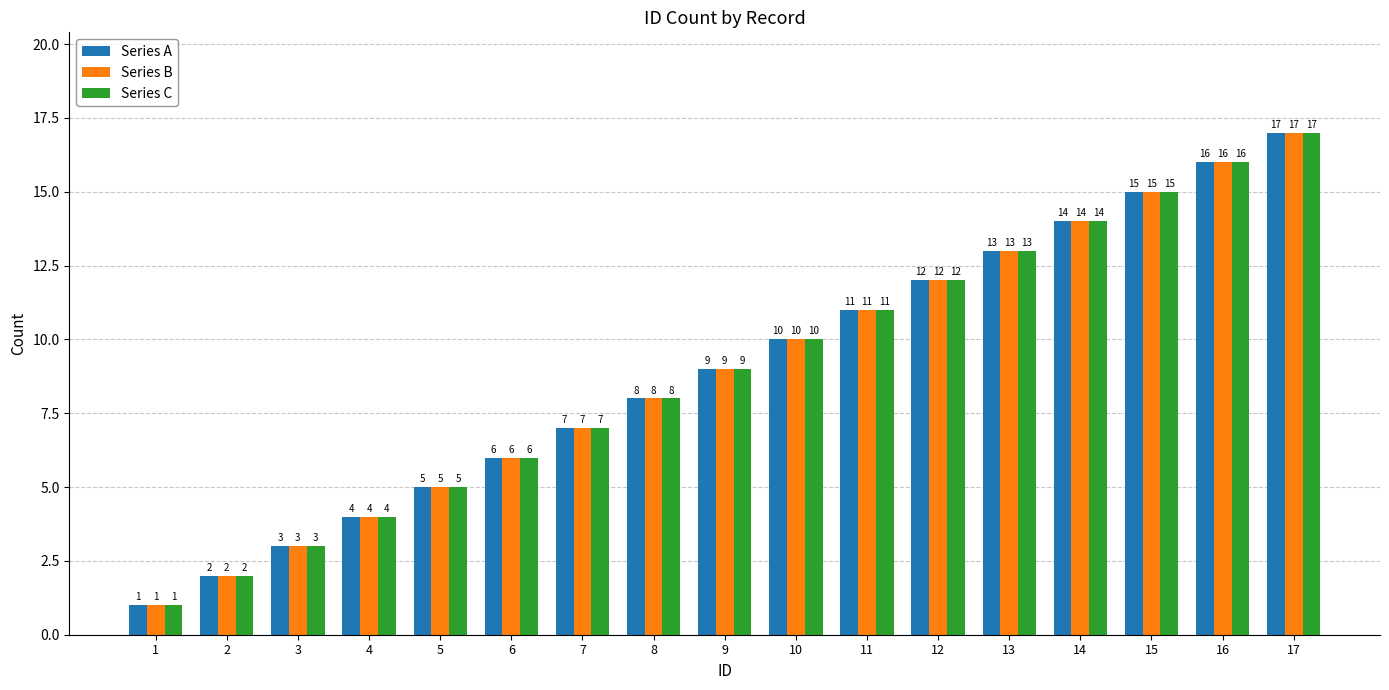

How many values in the Series B series are below 9?

8